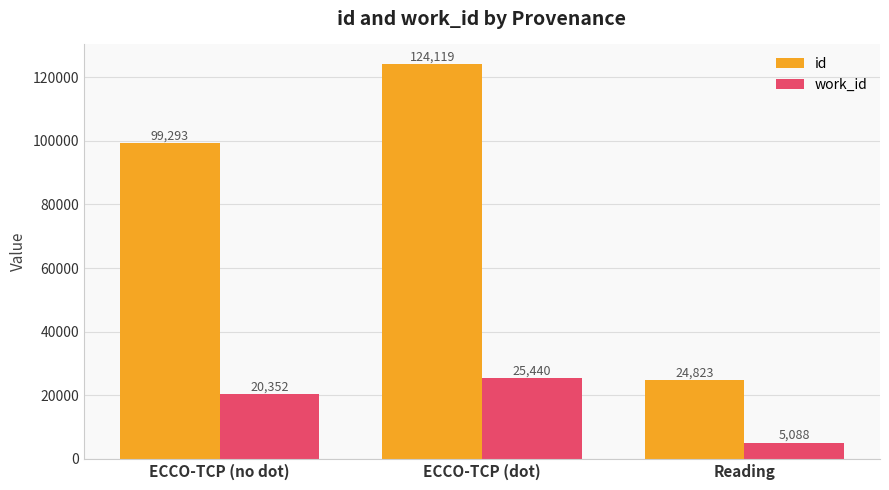

At Reading, list the series in order from smallest to largest.

work_id, id